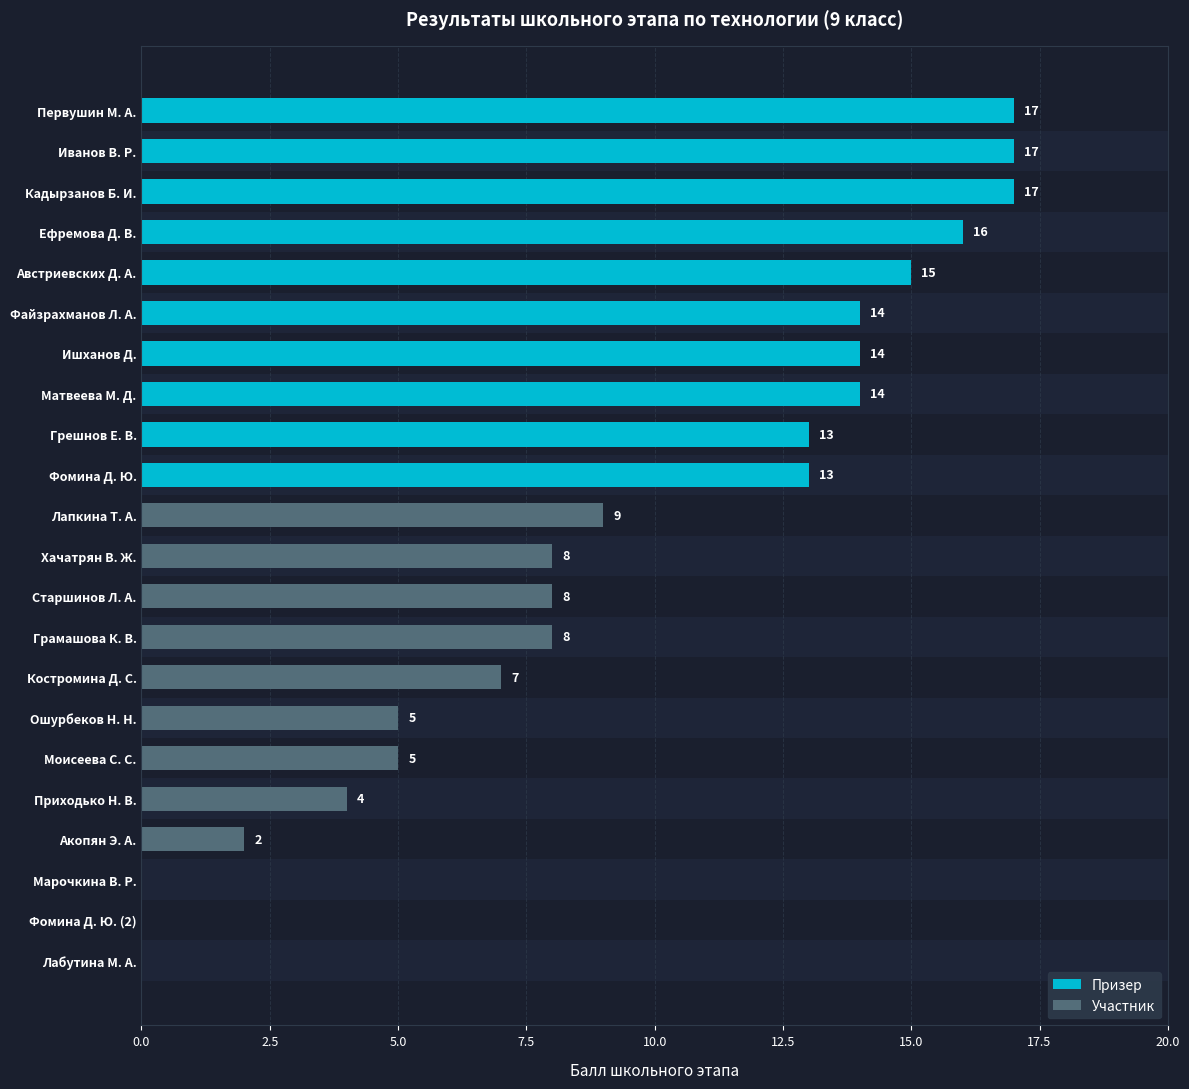

At which category does the chart reach its peak across all series?

Первушин М. А.